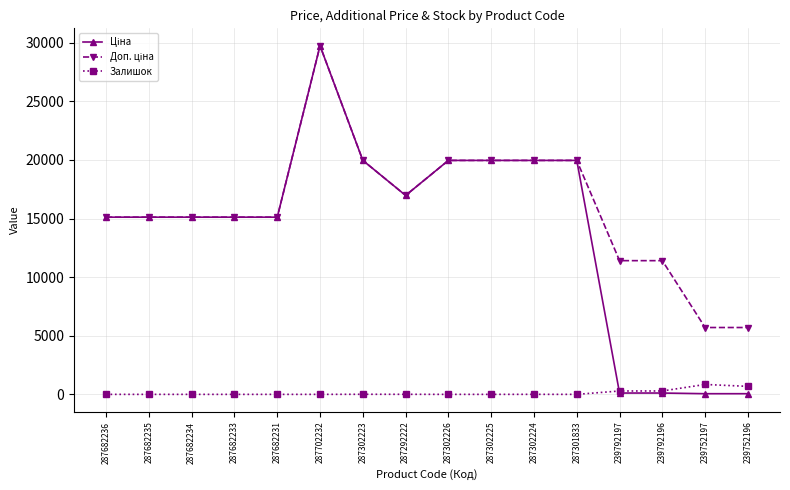

Which label corresponds to the largest value in the chart?

287702232